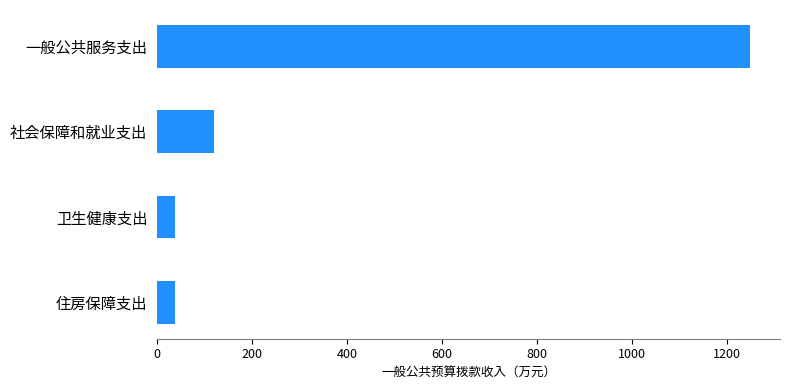

What is the label of the 3rd bar from the top?

卫生健康支出